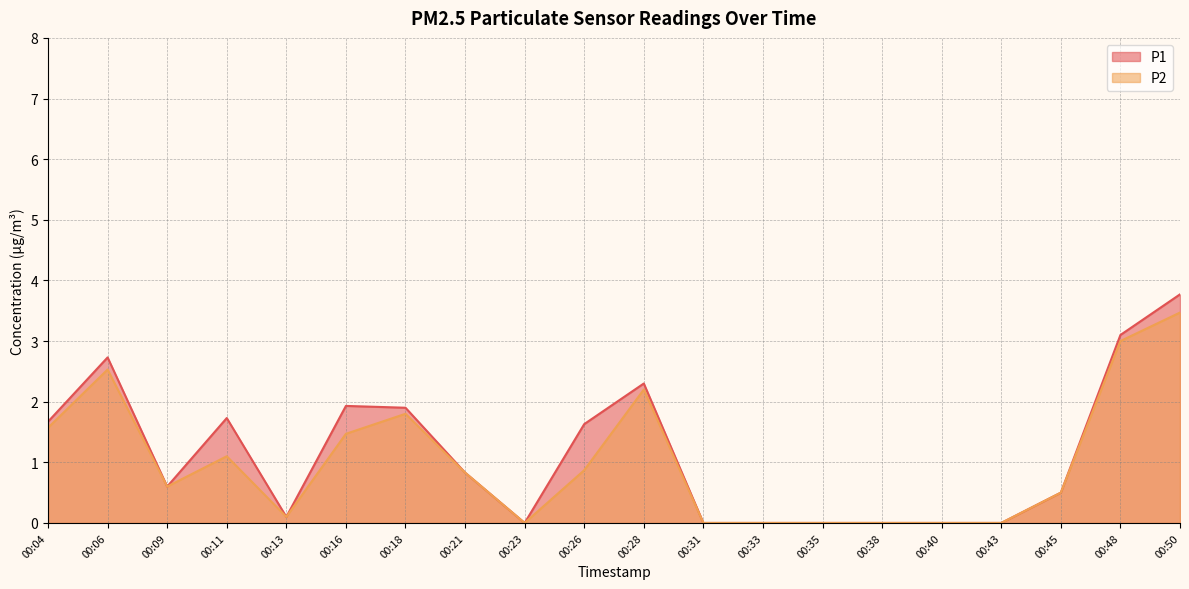

True or false: P1 has more than 1 interior local peaks.

True